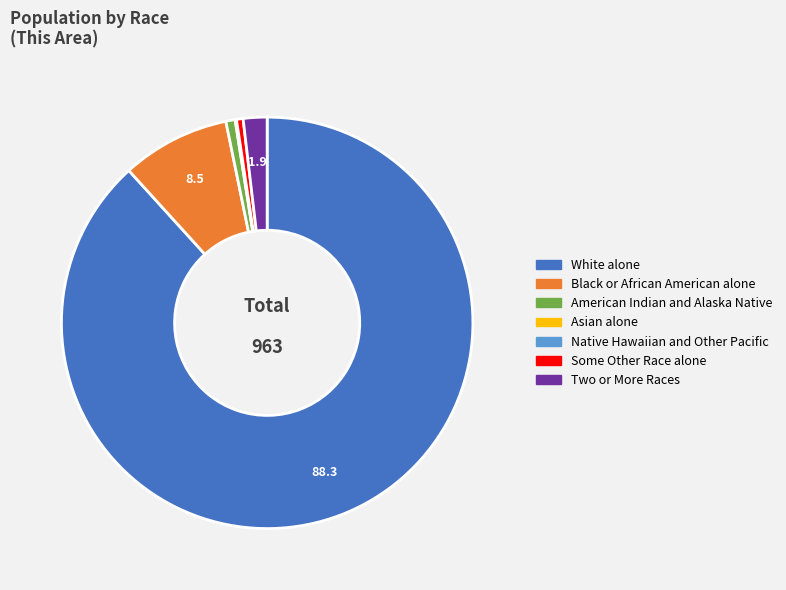

What is the majority slice?

White alone